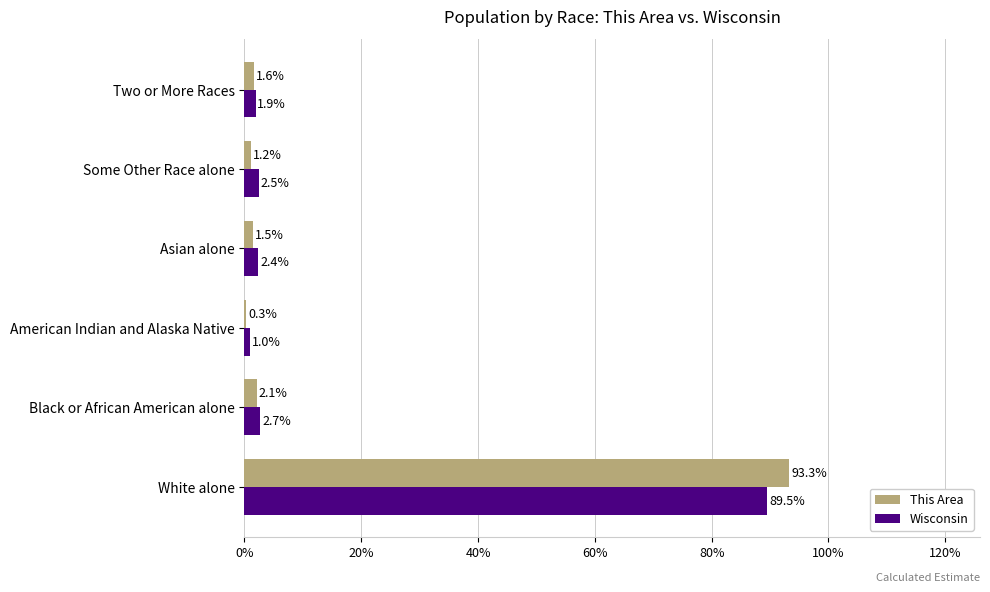

What is the approximate value of This Area at Asian alone?

1.5